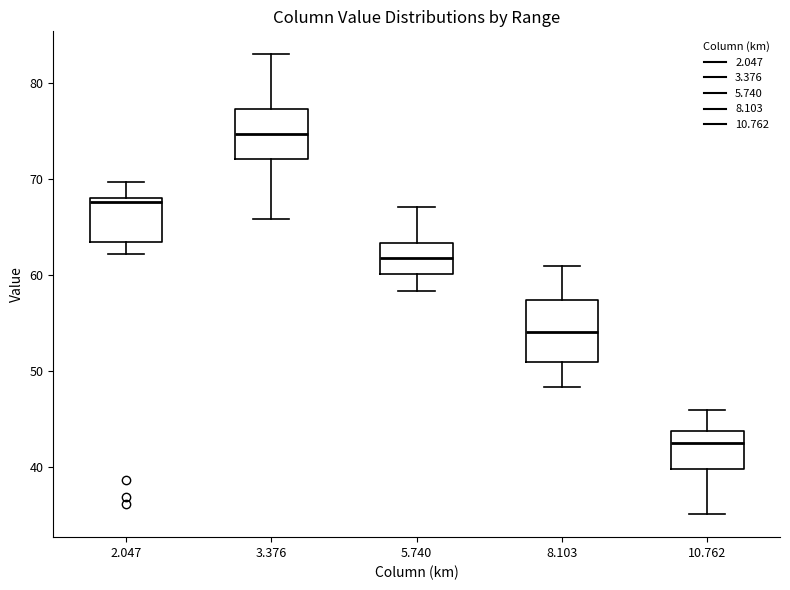

Where does the lower whisker of the box at x = 5.740 end on the y-axis? The values are not printed on the chart, so give them approximately, as read against the axis.

58